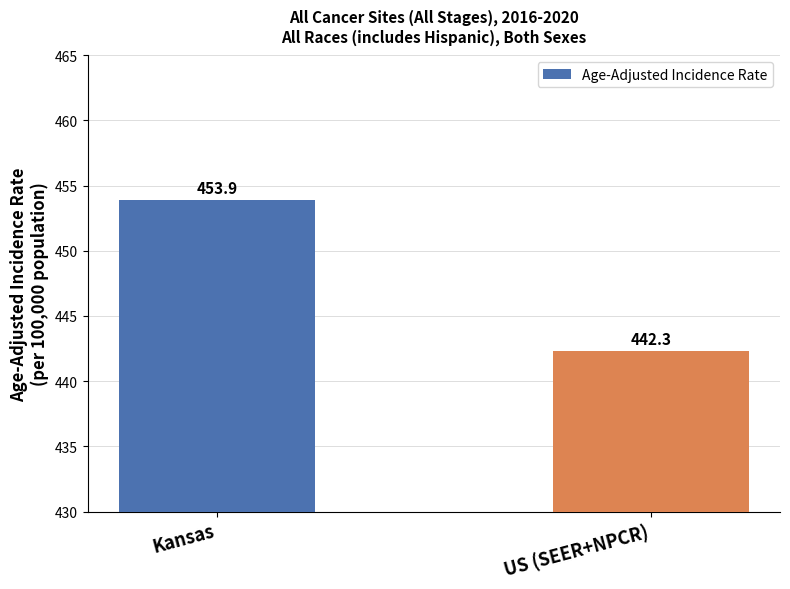

Rank the categories by value from highest to lowest.

Kansas, US (SEER+NPCR)